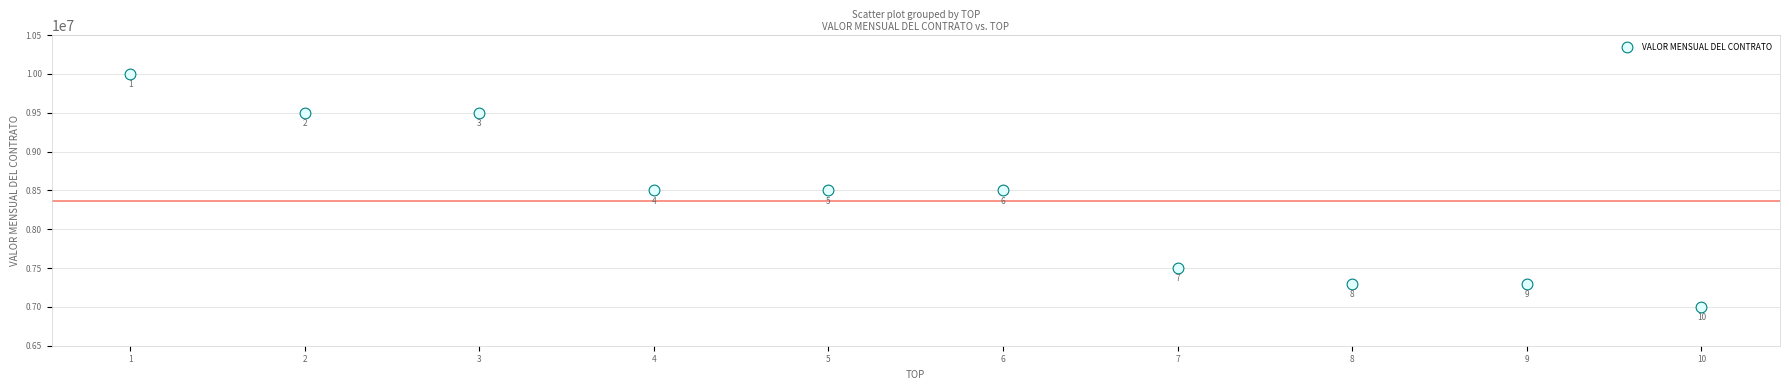

What Y value in the scatter plot is closest to 8500000?

8500000